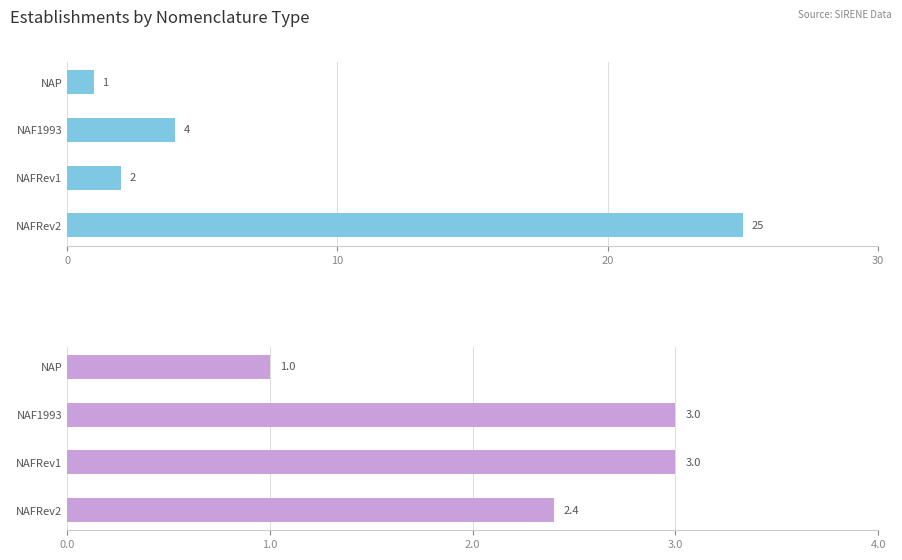

True or false: Count of Establishments has a value of 15.6 at NAFRev2.

False